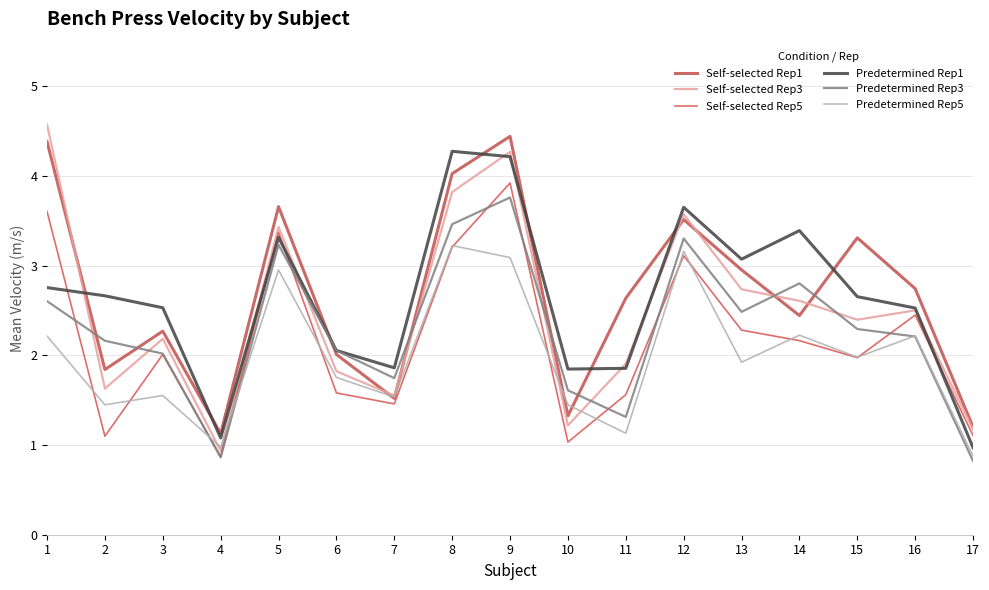

How many interior local peaks does the Self-selected Rep5 series have?

5